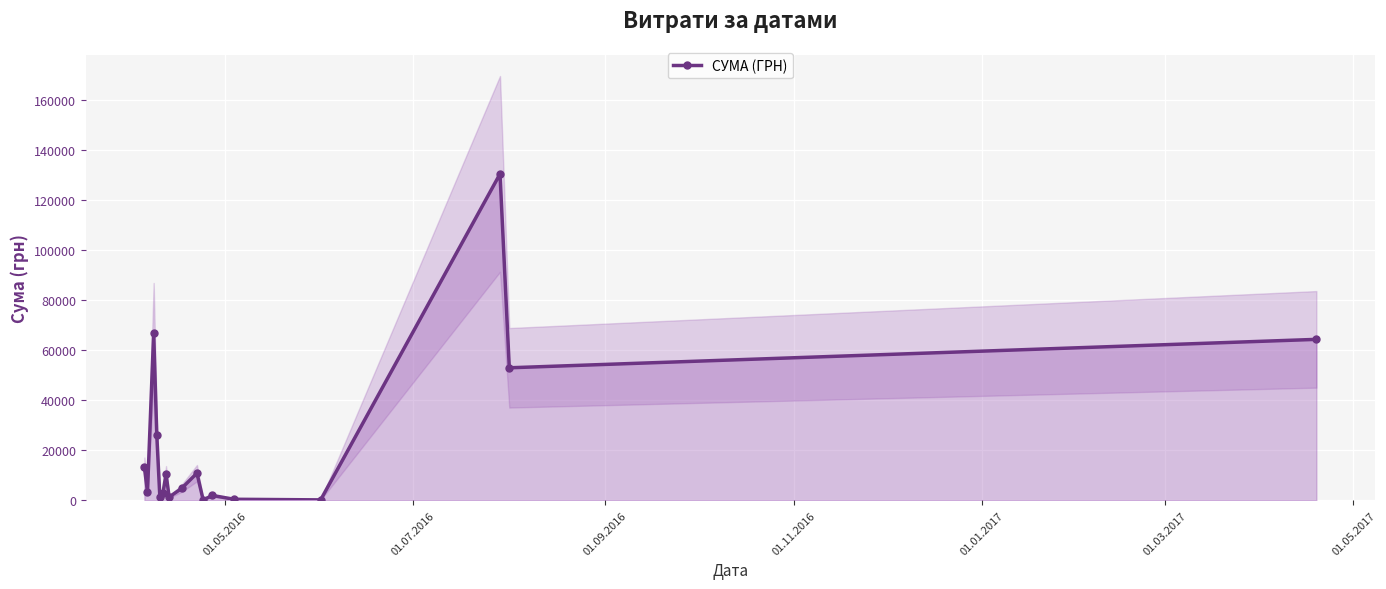

What is the value of the 2nd point from the left?

3387.1